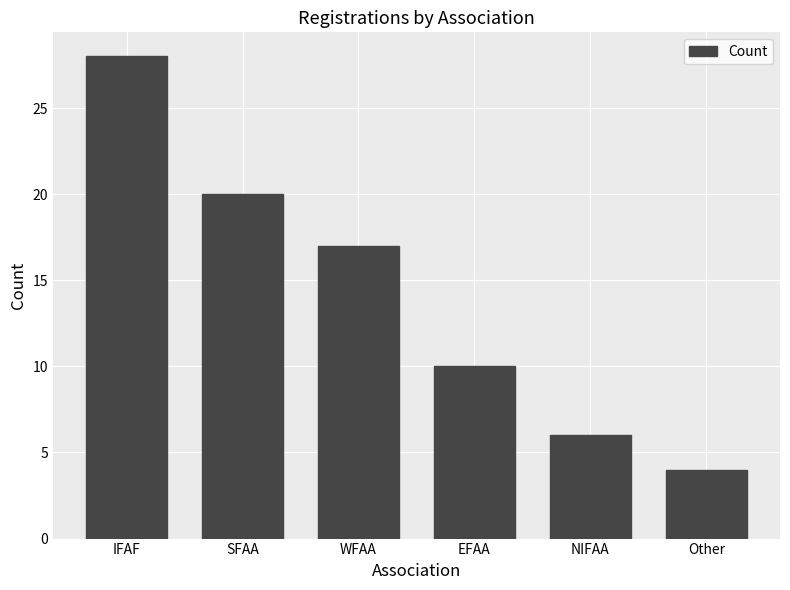

What is the smallest value displayed?

4